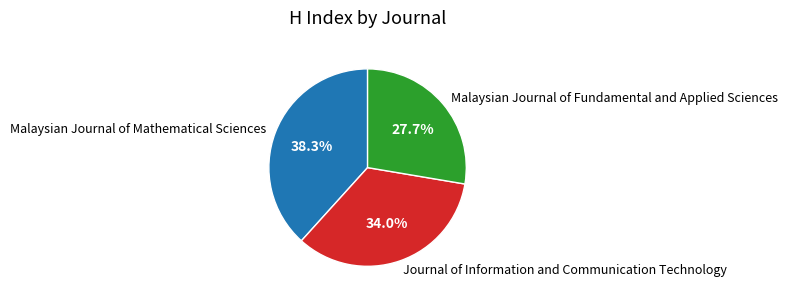

To the nearest percent, what portion does Malaysian Journal of Fundamental and Applied Sciences represent?

28%